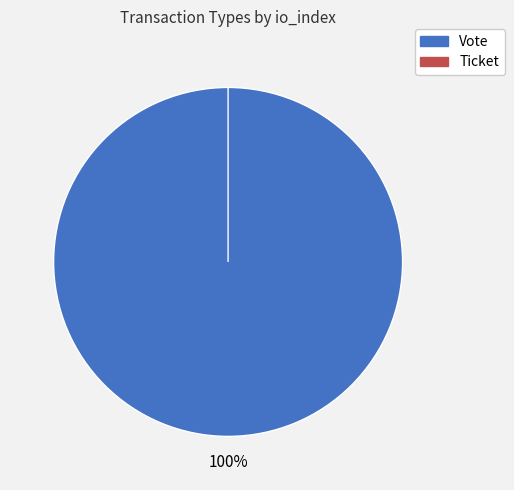

To the nearest percent, what is the combined percentage of Vote and Ticket?

100%